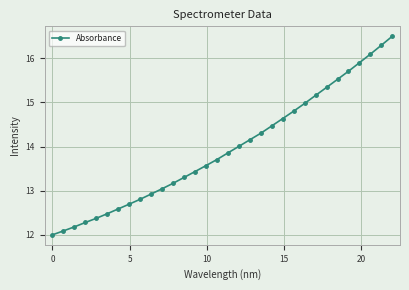

What is the value of the 2nd point from the left?

12.1